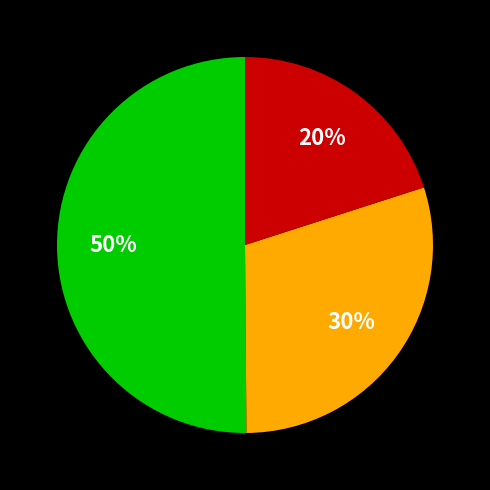

To the nearest percent, what is the average slice percentage?

33%